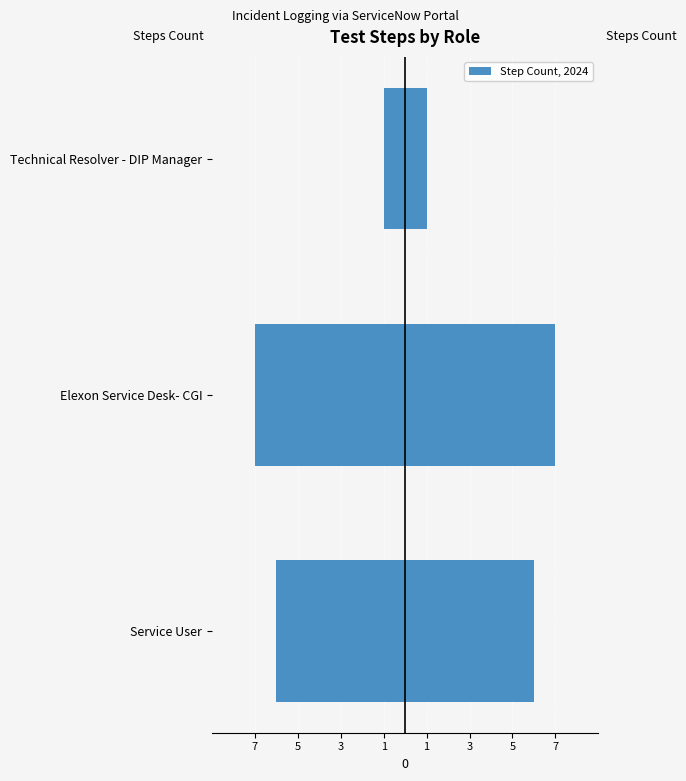

How many groups of bars are there?

3